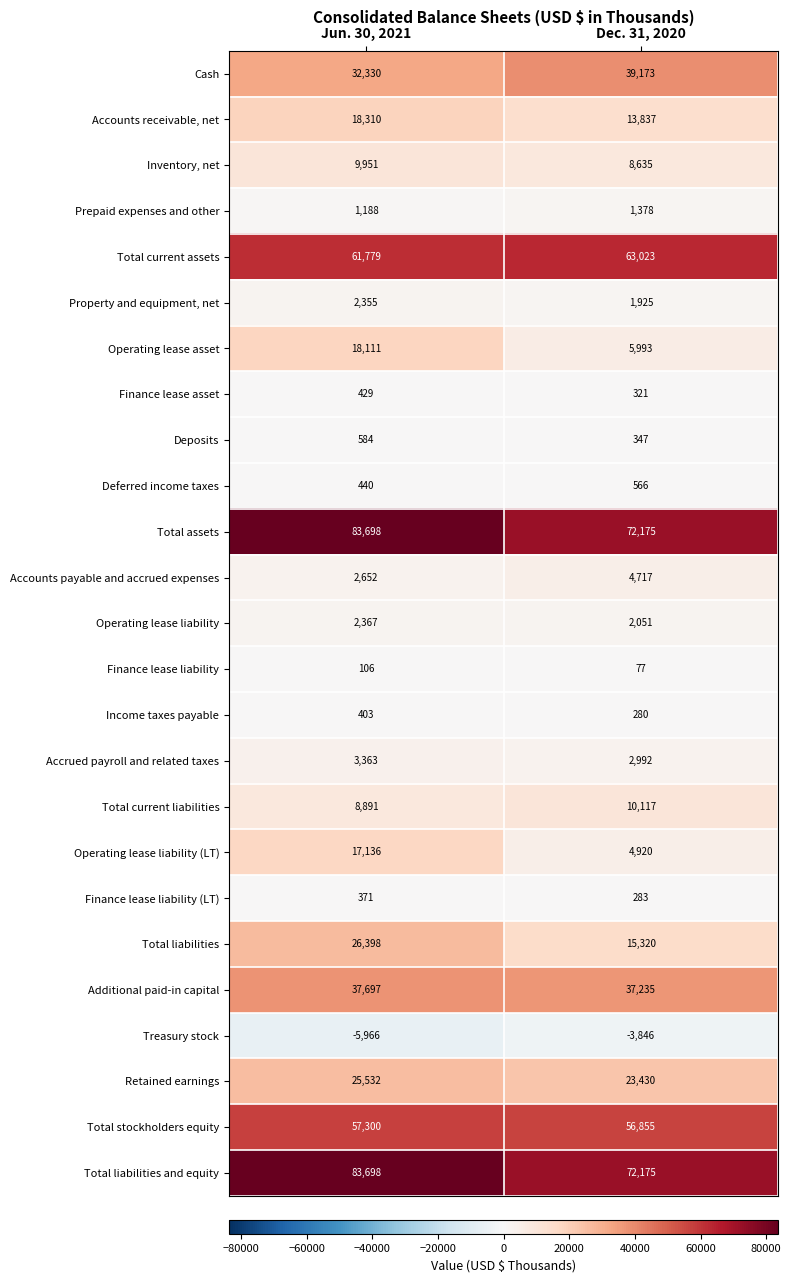

At which category is the sum across all series the highest?

Jun. 30, 2021